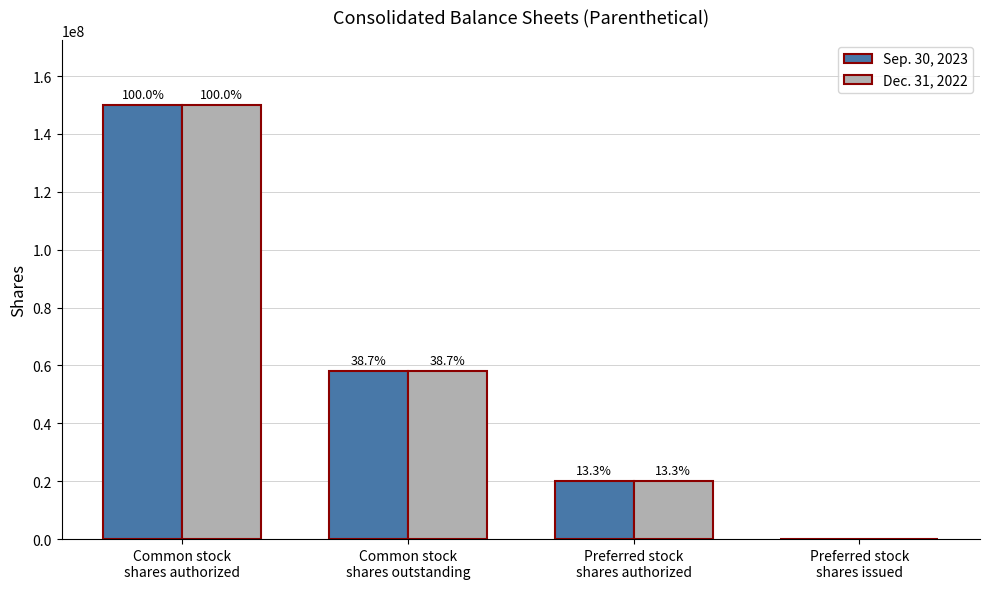

How many groups of bars are there?

4